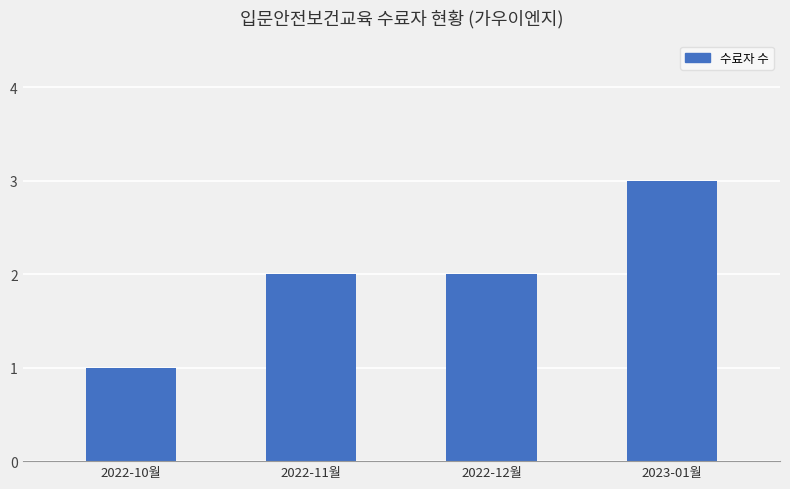

The value at 2023-01월 is 3. True or false?

True